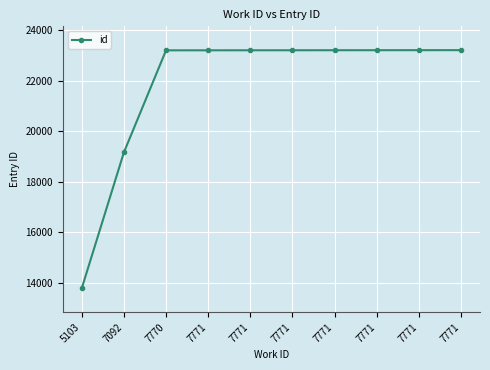

How many series are shown in this chart?

1